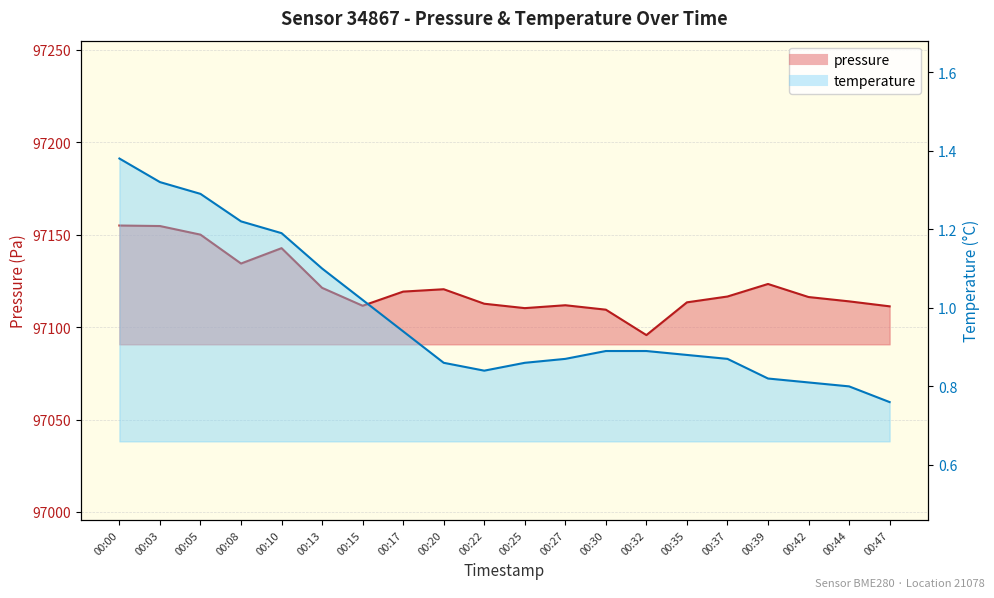

True or false: pressure has a value of 51910.7 at 00:35.

False